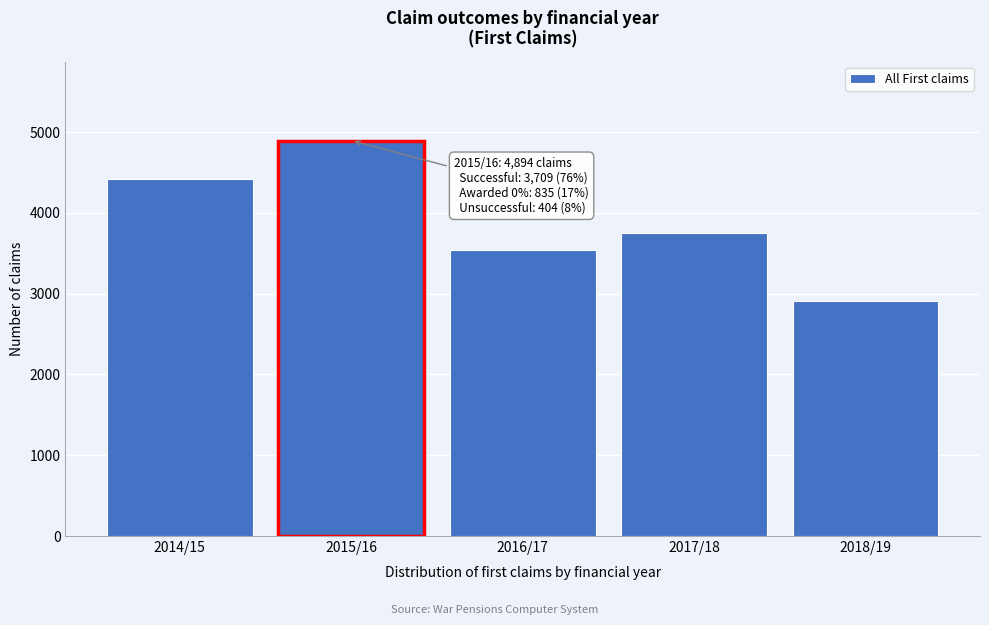

Reading left to right, list all the values displayed in this chart.

2014/15=4414	2015/16=4894	2016/17=3534	2017/18=3747	2018/19=2903